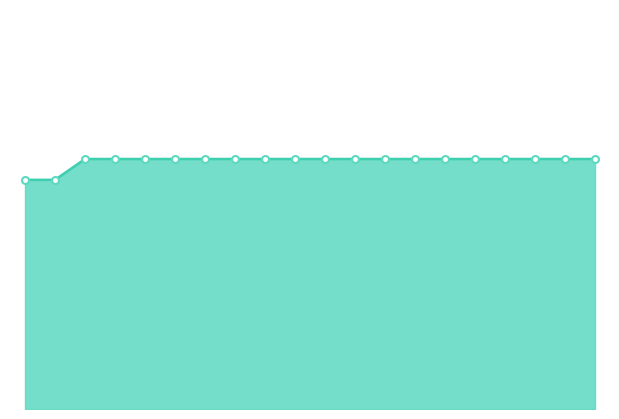

True or false: there are more than 0 points higher than both neighbors.

False